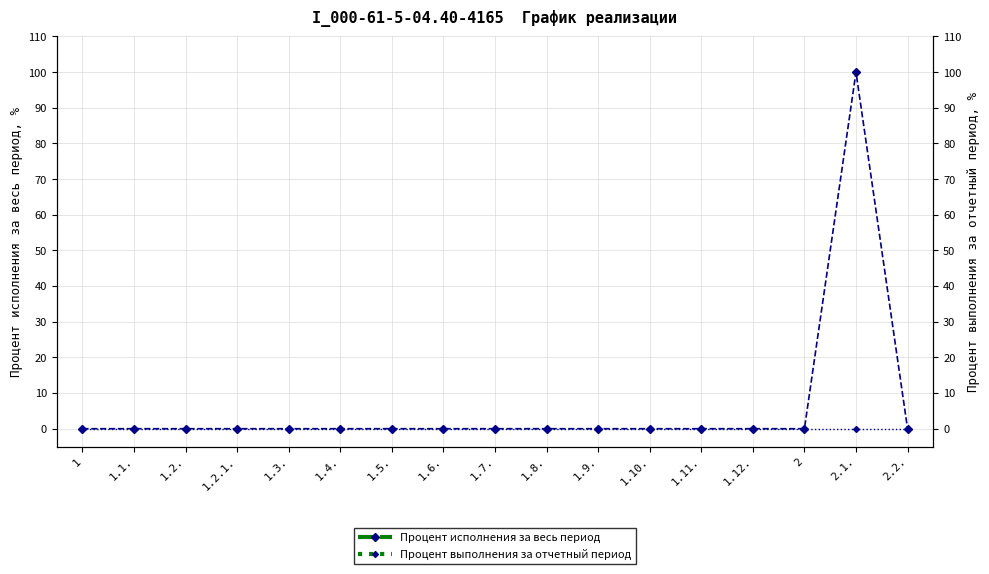

True or false: Процент выполнения за отчетный период and Процент исполнения за весь период cross at least once.

False